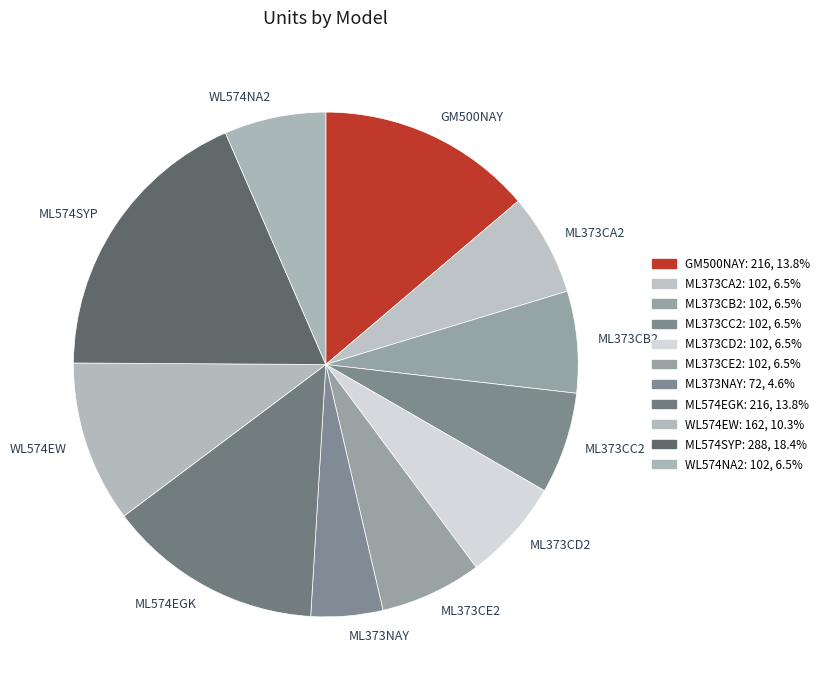

Is the sum of ML373CC2 and ML373CB2 greater than half?

No